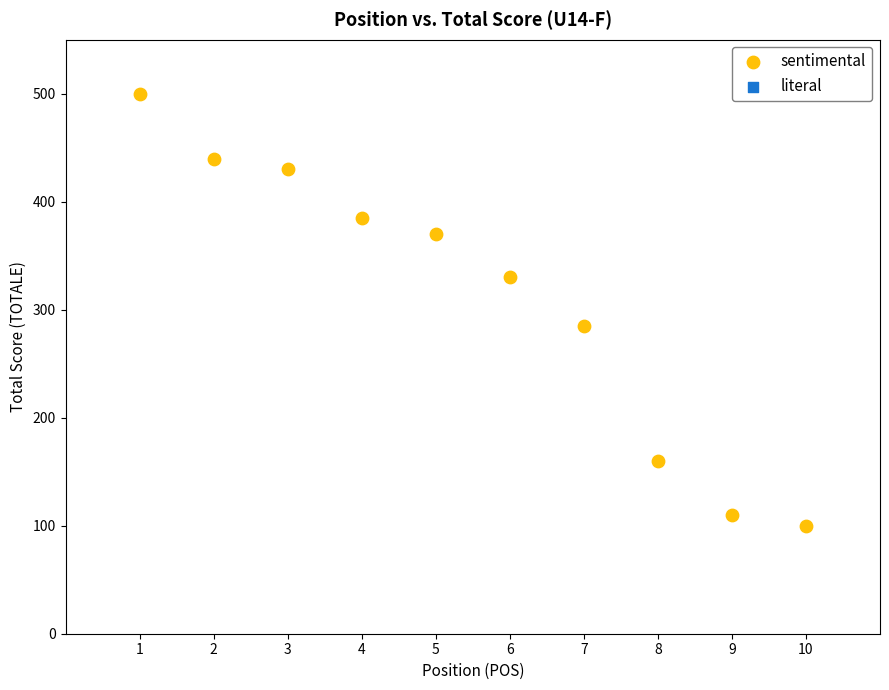

What is the average Y value?

311